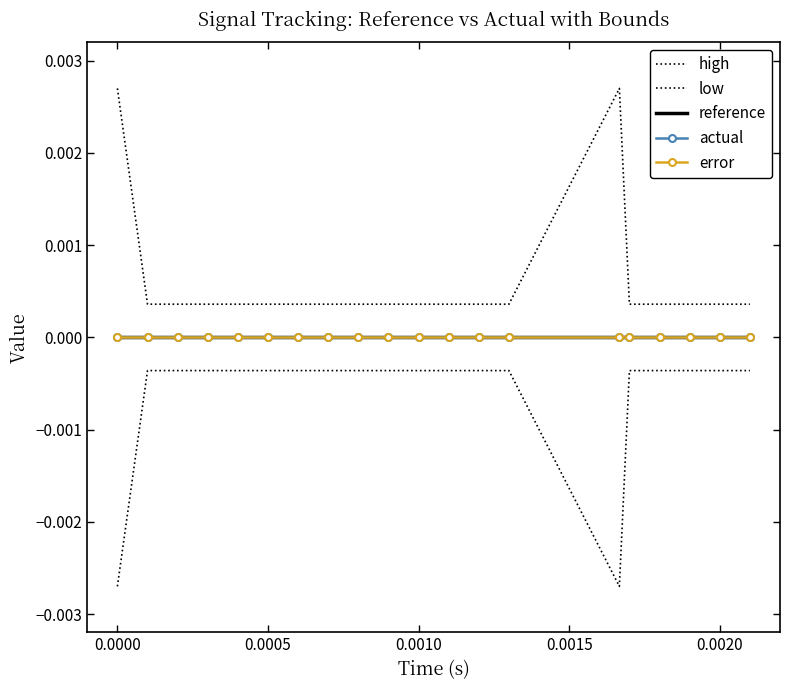

Does the chart have visible grid lines?

No